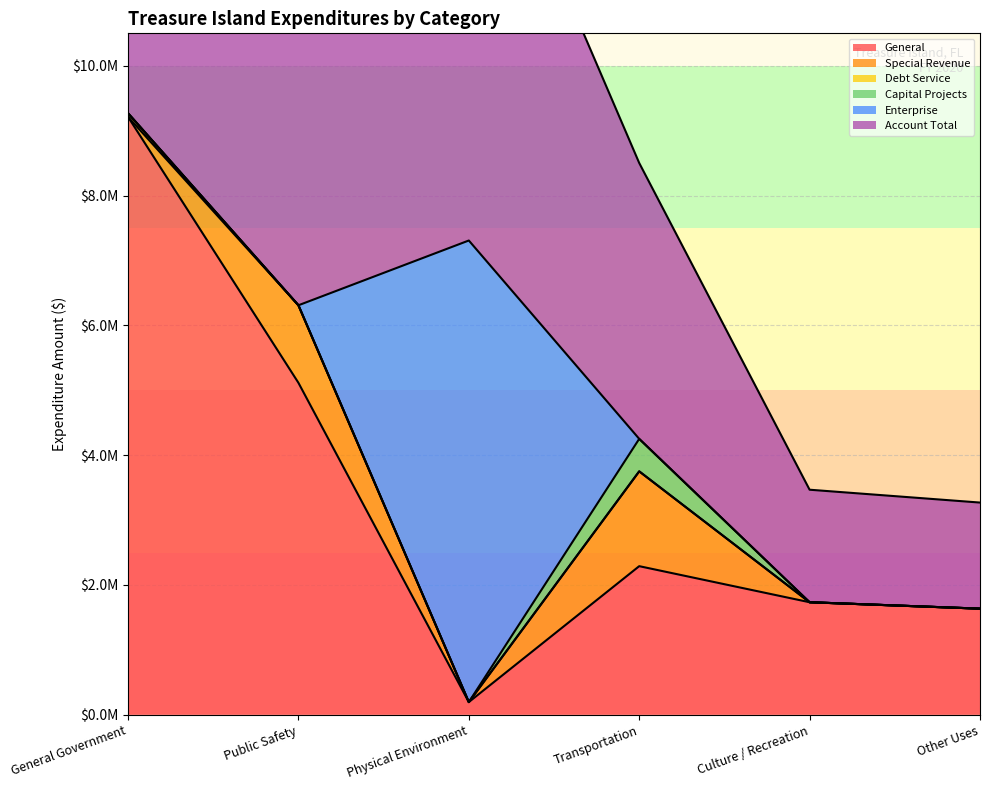

The value of Capital Projects at Physical Environment is -338804. True or false?

False